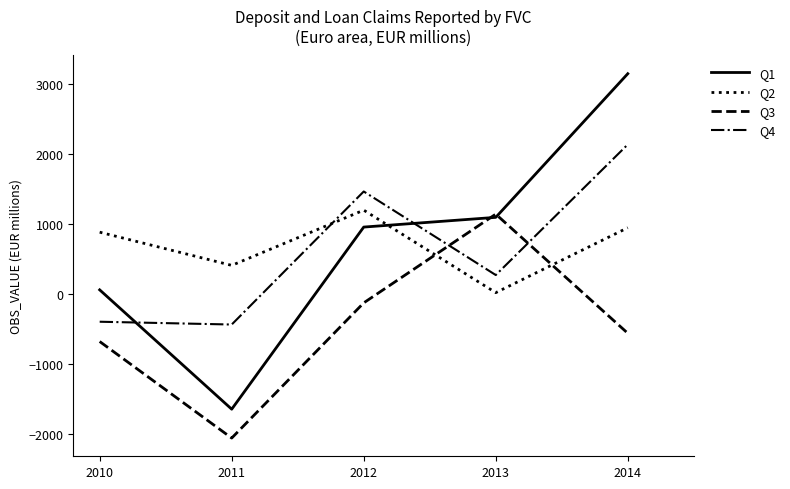

How many intersections are there between Q4 and Q3?

2